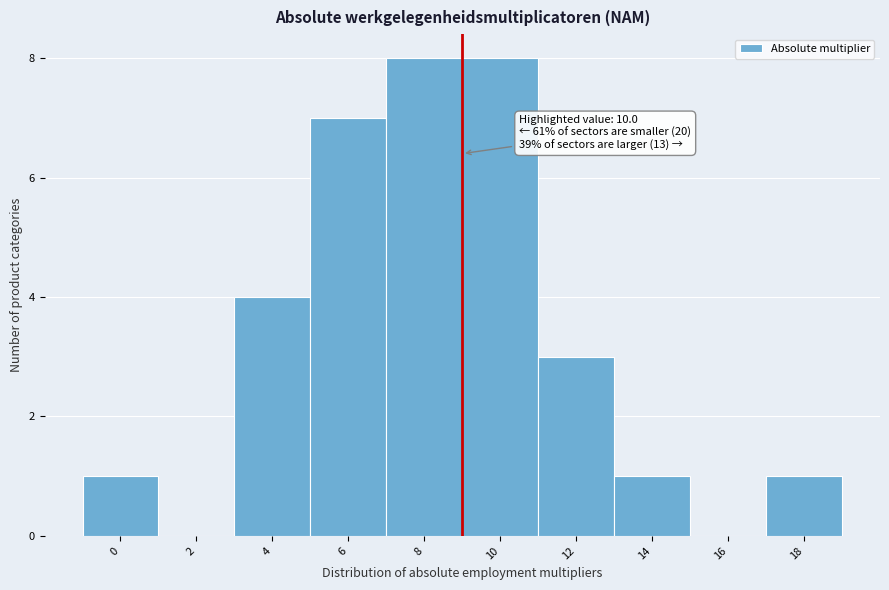

Reading left to right, transcribe all the data shown in this chart.

0=1	2=0	4=4	6=7	8=8	10=8	12=3	14=1	16=0	18=1